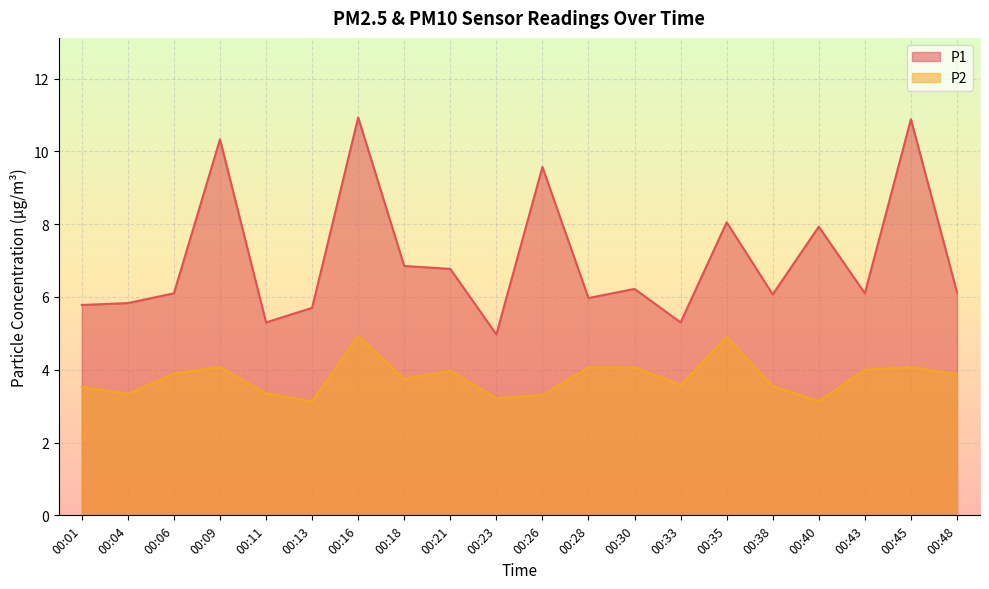

Which series changed the most between 00:09 and 00:26?

P2